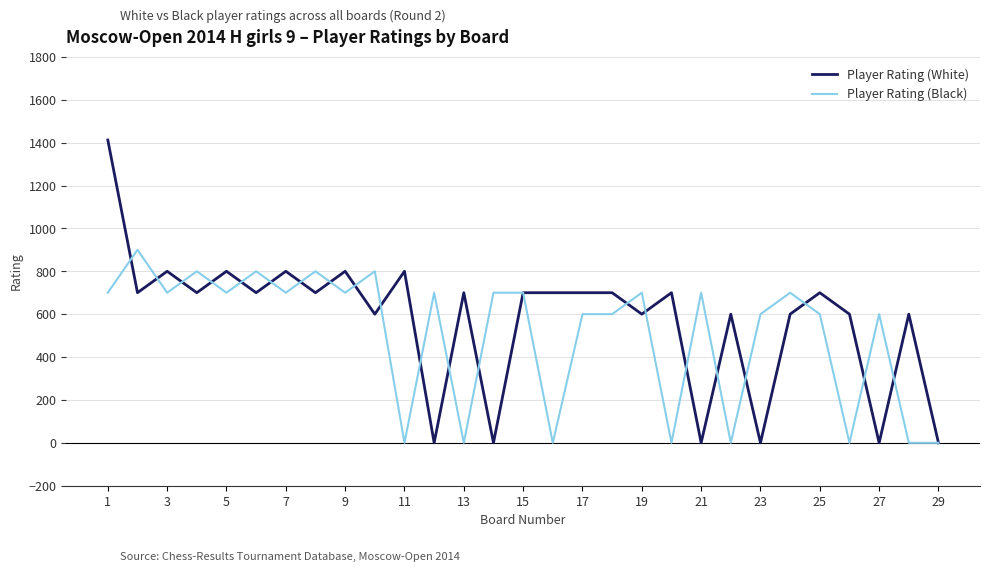

List the series in order of their peak value, highest first.

Player Rating (White), Player Rating (Black)